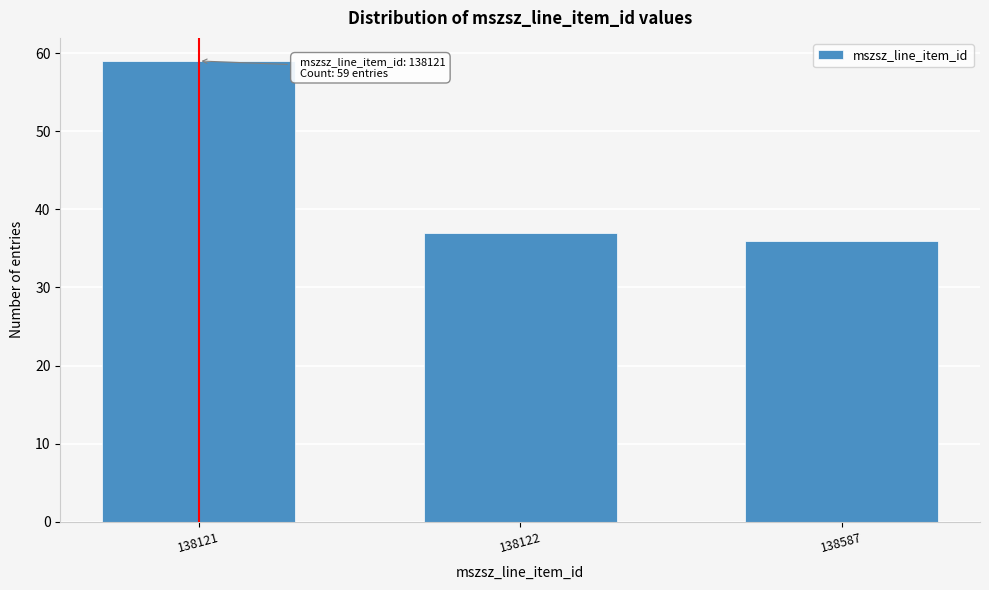

Reading right to left, transcribe all the data shown in this chart.

36	37	59